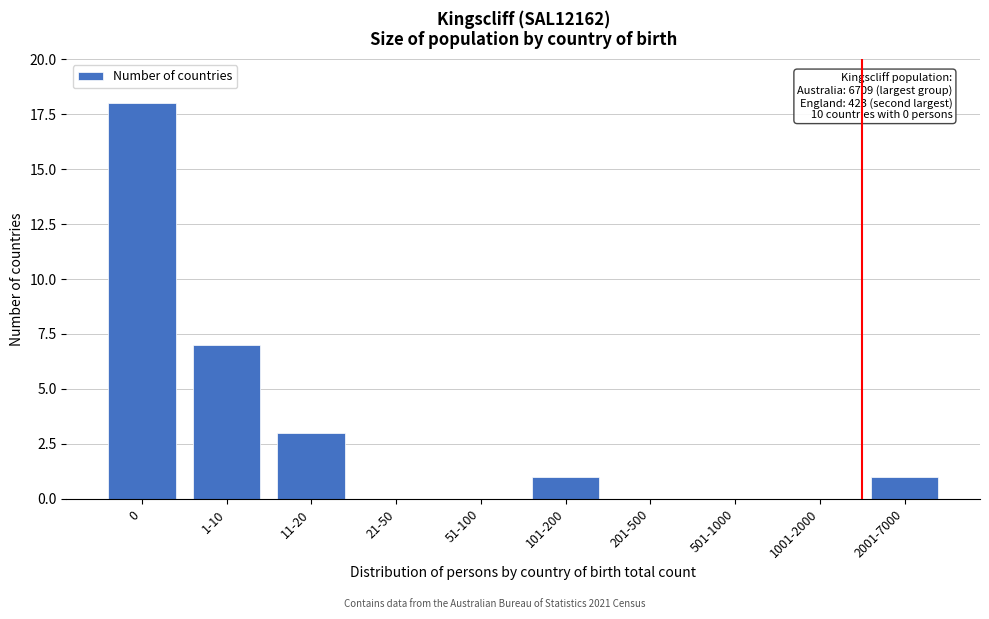

Reading left to right, list all the values displayed in this chart.

0=18	1-10=7	11-20=3	21-50=0	51-100=0	101-200=1	201-500=0	501-1000=0	1001-2000=0	2001-7000=1